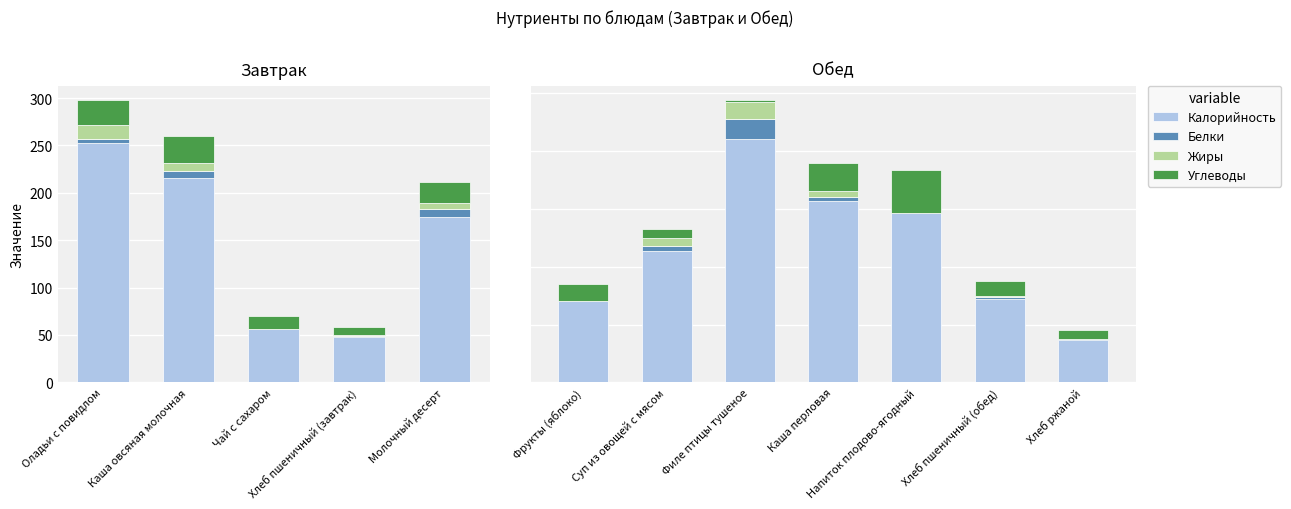

True or false: Белки has a value of 5.3 at Каша перловая.

False